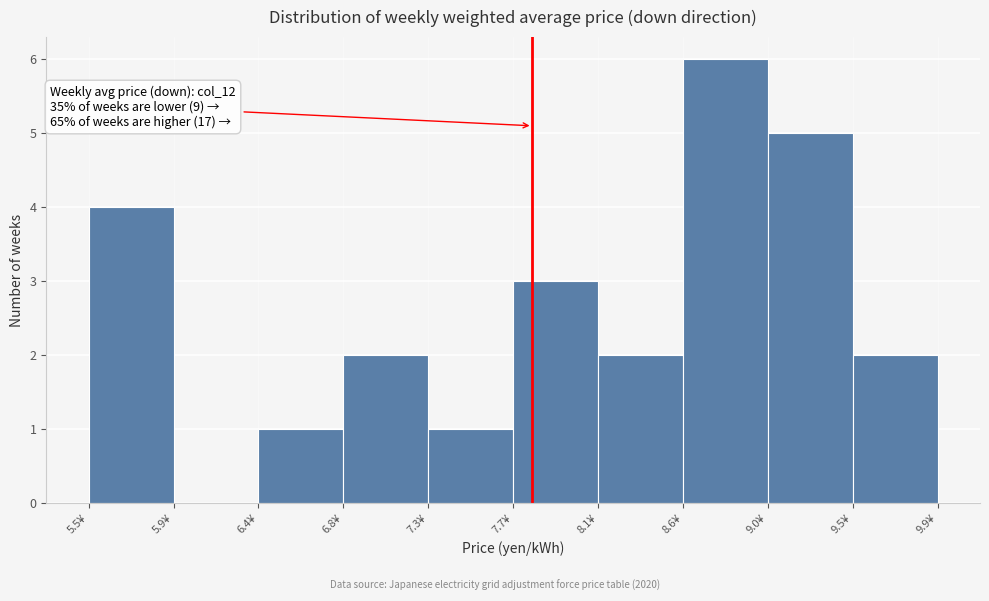

Which range on the x-axis has the tallest bar?

8.58 to 9.02